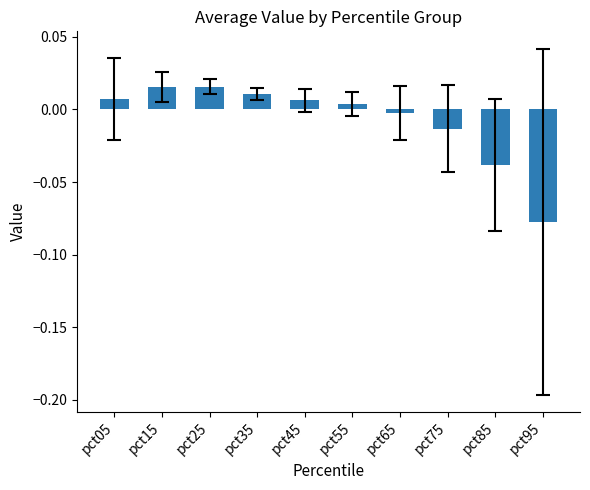

At which label does the data first exceed 0?

pct05